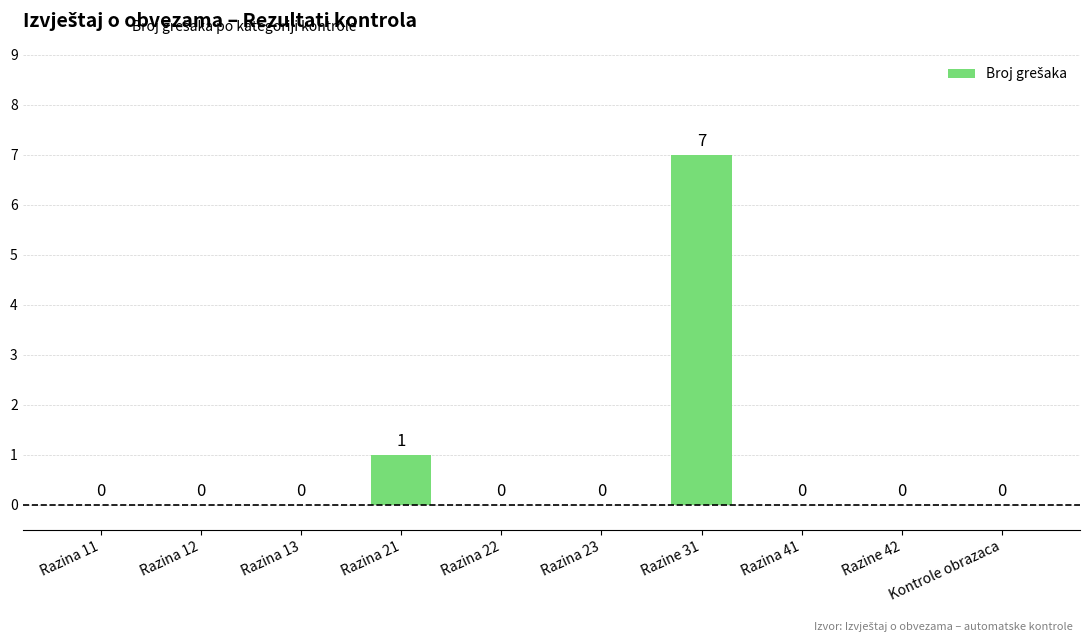

Reading right to left, list all the values displayed in this chart.

Kontrole obrazaca=0	Razine 42=0	Razina 41=0	Razine 31=7	Razina 23=0	Razina 22=0	Razina 21=1	Razina 13=0	Razina 12=0	Razina 11=0